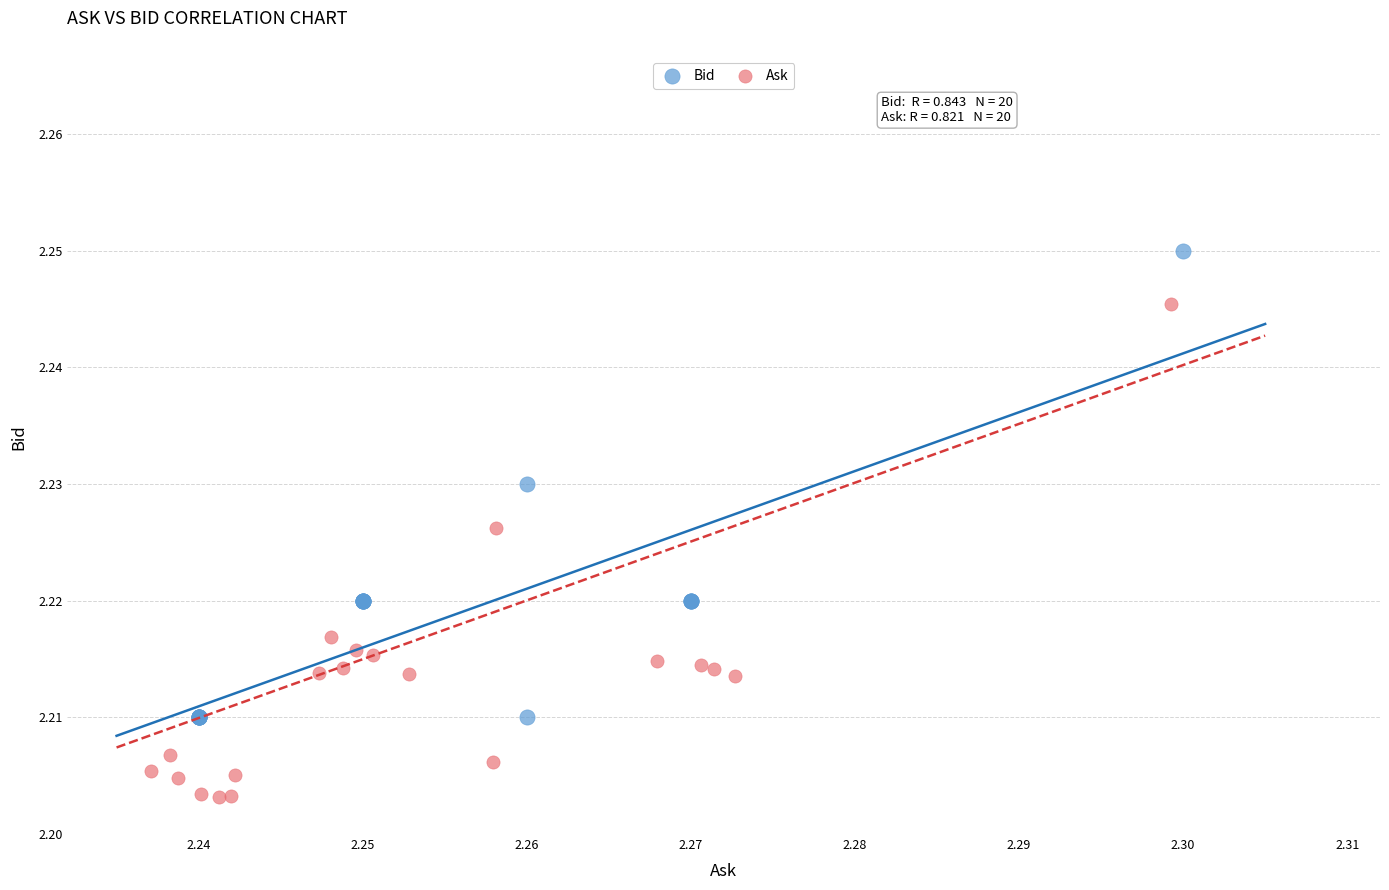

Which series has the widest spread of Y values?

Ask